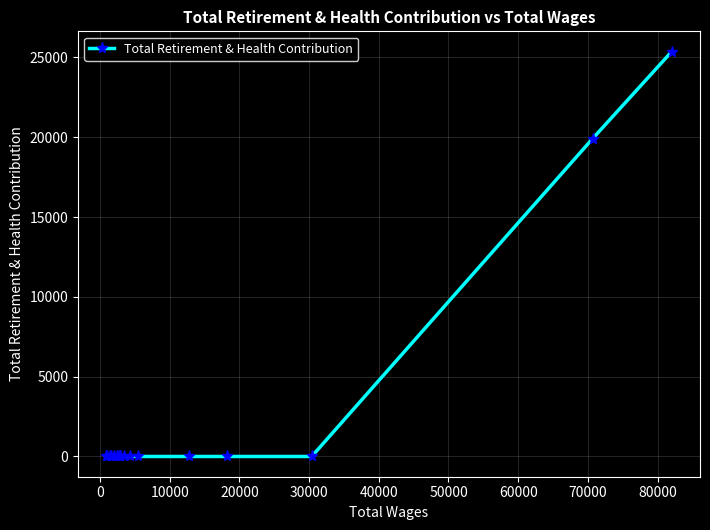

What is the average value?

2663